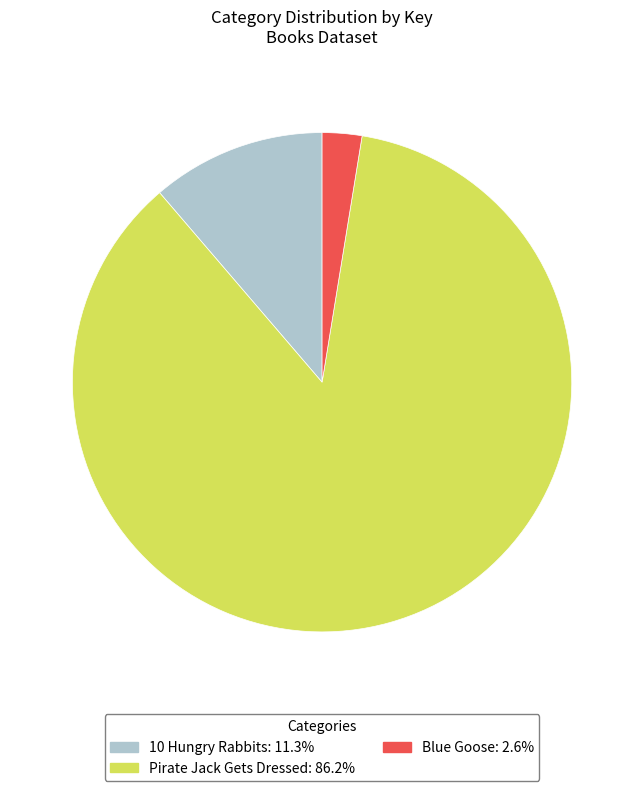

How many segments does this pie chart have?

3